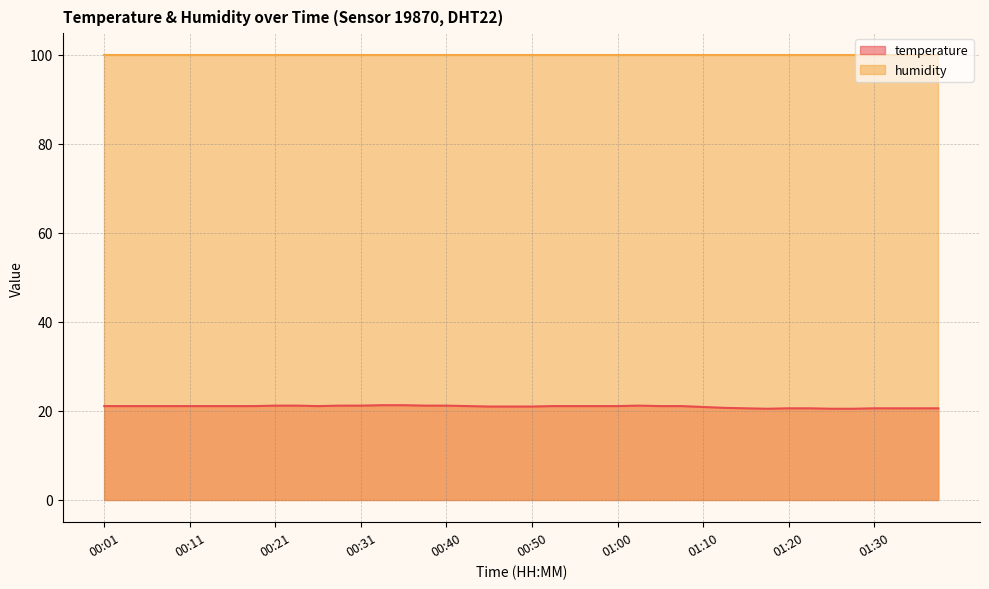

What is the difference between the second highest and second lowest values?

0.8